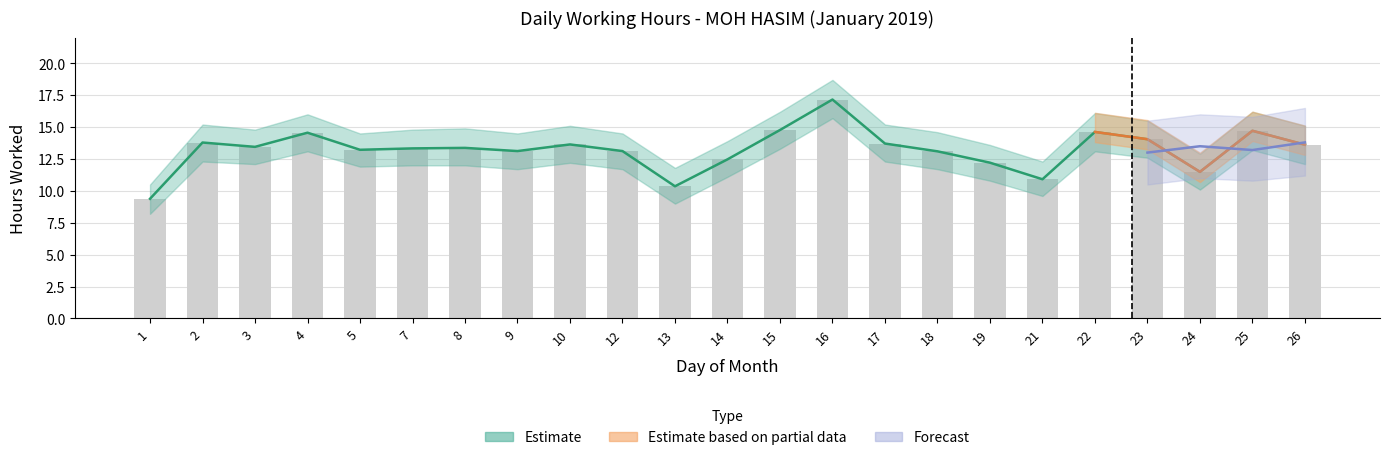

The Estimate series shows 11.5 at 24. True or false?

True